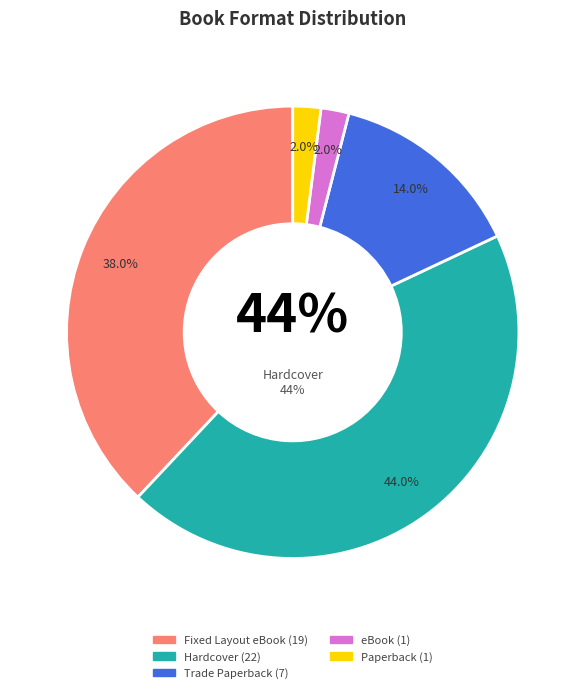

Which slice is the smallest?

eBook